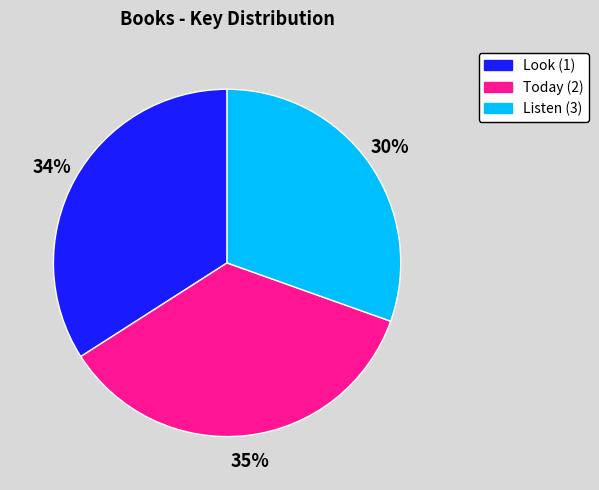

To the nearest percent, what portion does Today (2) represent?

35%